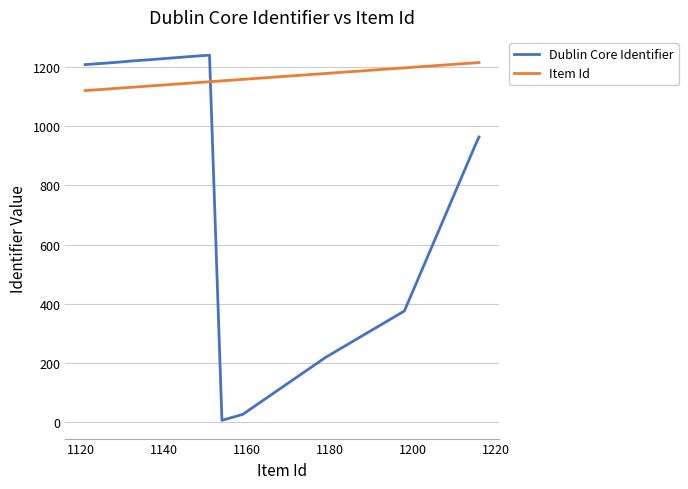

How many lines are shown in the chart?

2